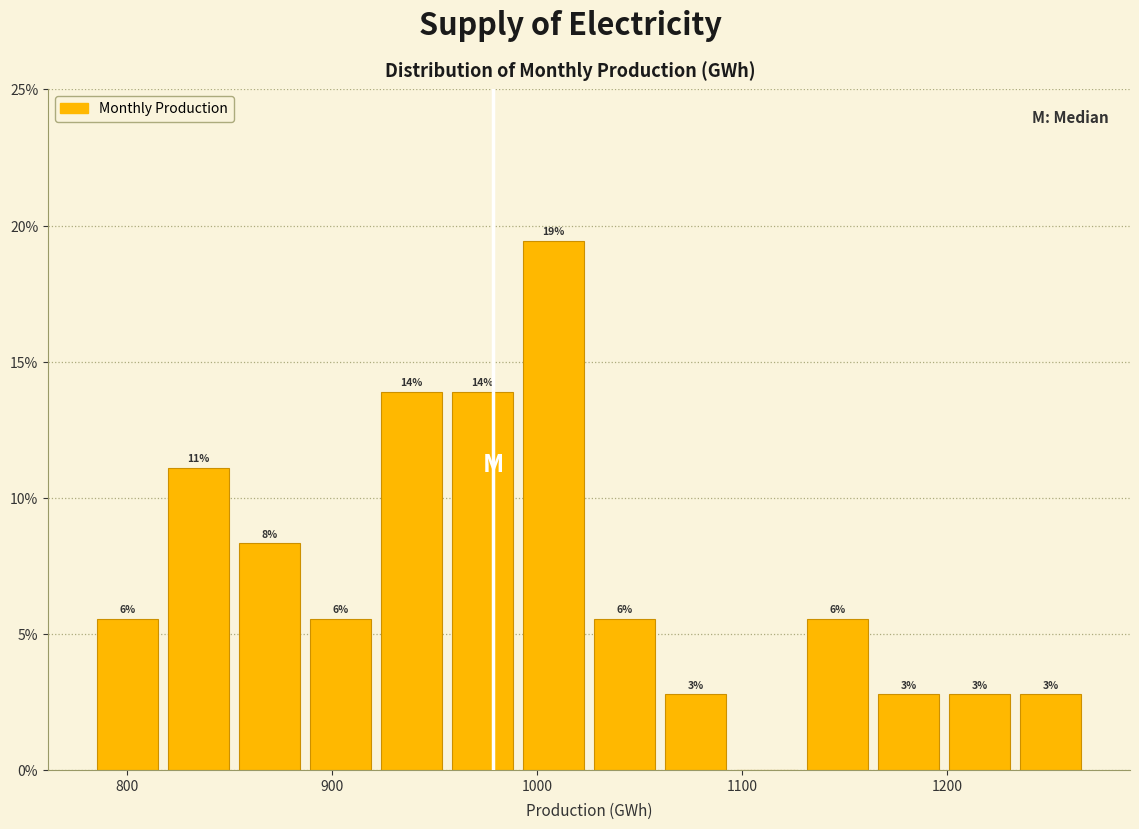

Around what value on the x-axis is the tallest bar? Give the approximate position of its centre, as read against the axis.

1010